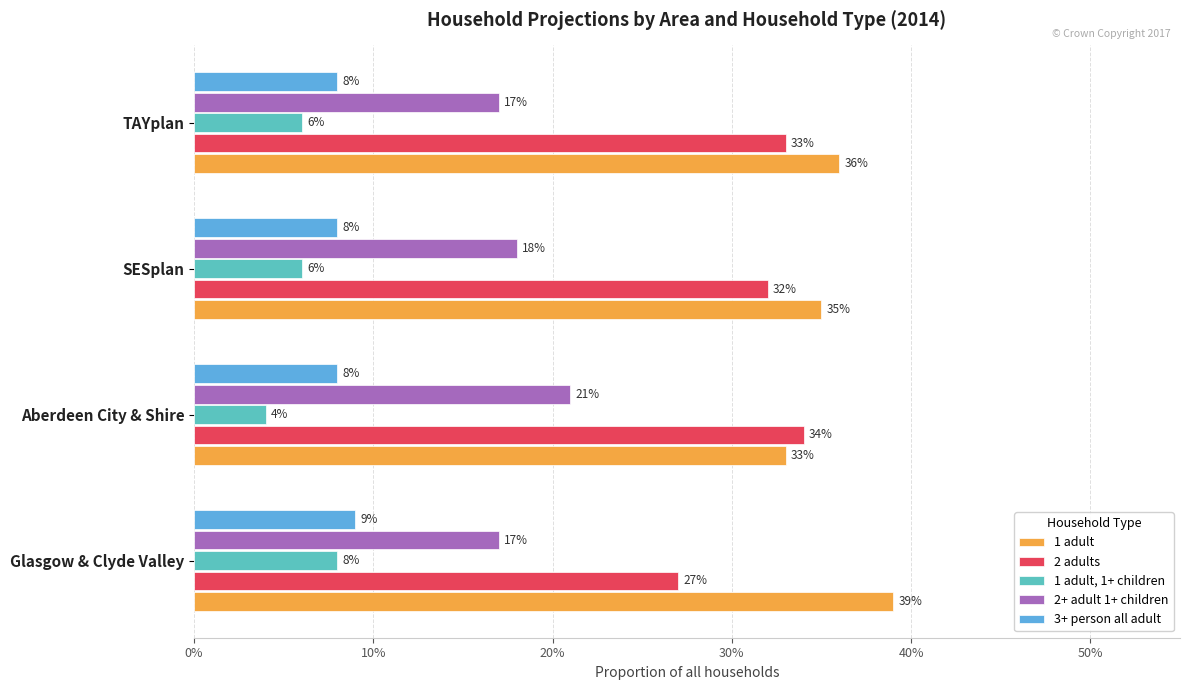

What are all the series names shown in the legend?

1 adult, 2 adults, 1 adult, 1+ children, 2+ adult 1+ children, 3+ person all adult